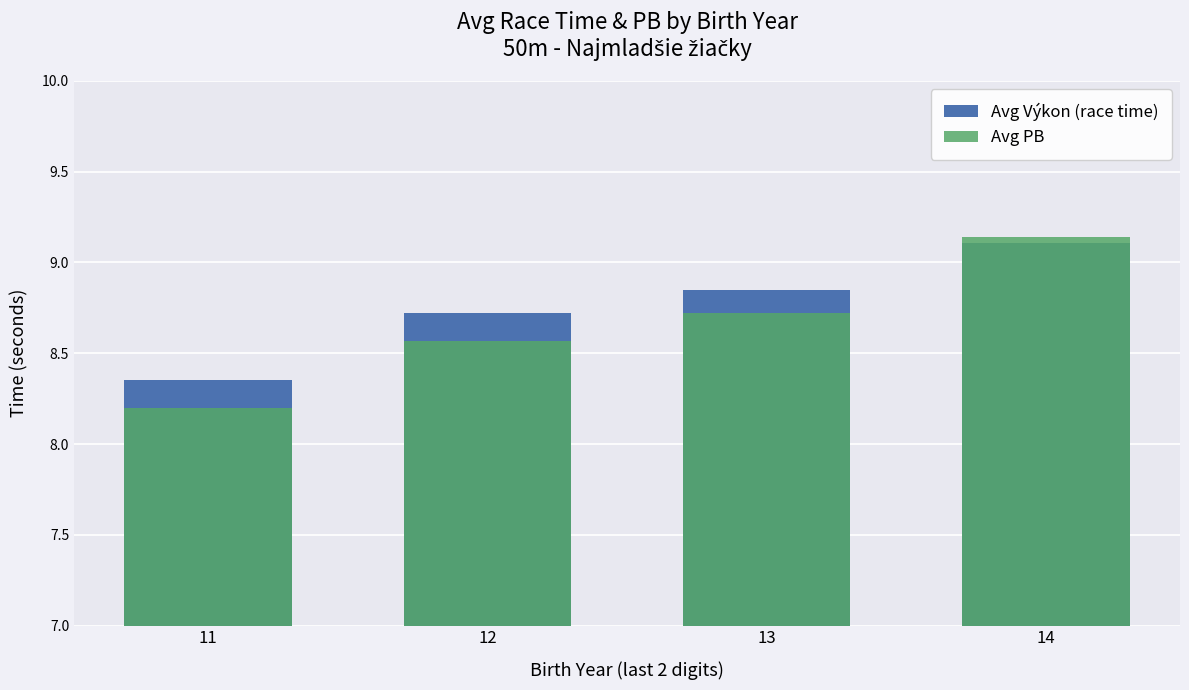

Which series has the largest range (max minus min)?

Avg PB